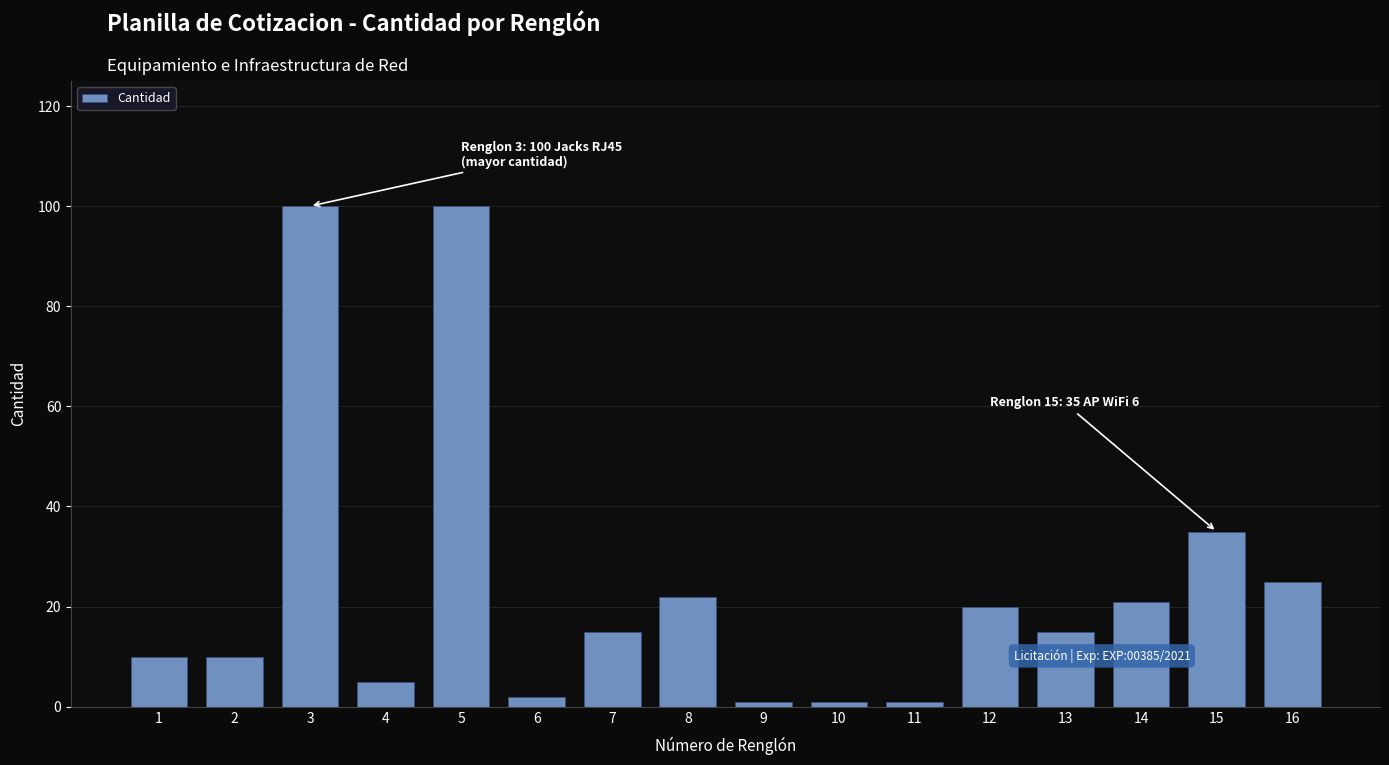

Reading right to left, extract all data points from this chart.

25	35	21	15	20	1	1	1	22	15	2	100	5	100	10	10